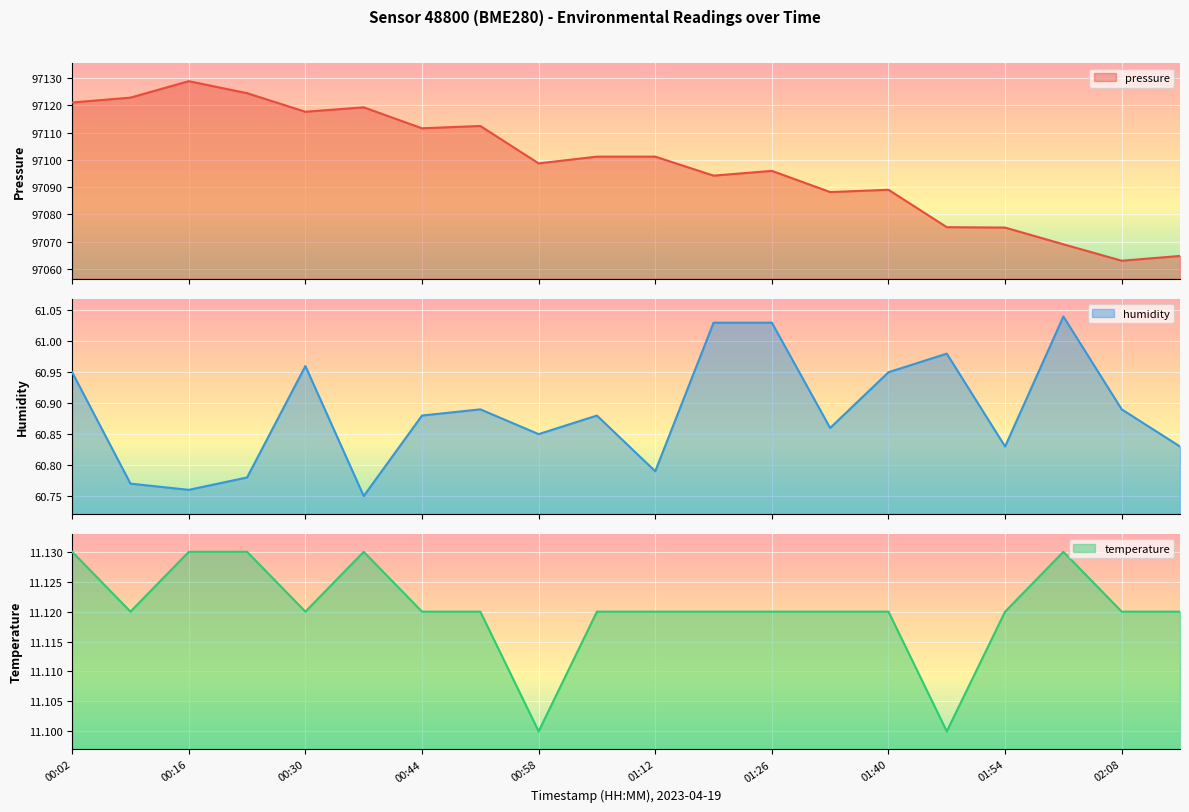

At which category is the sum across all series the highest?

00:16